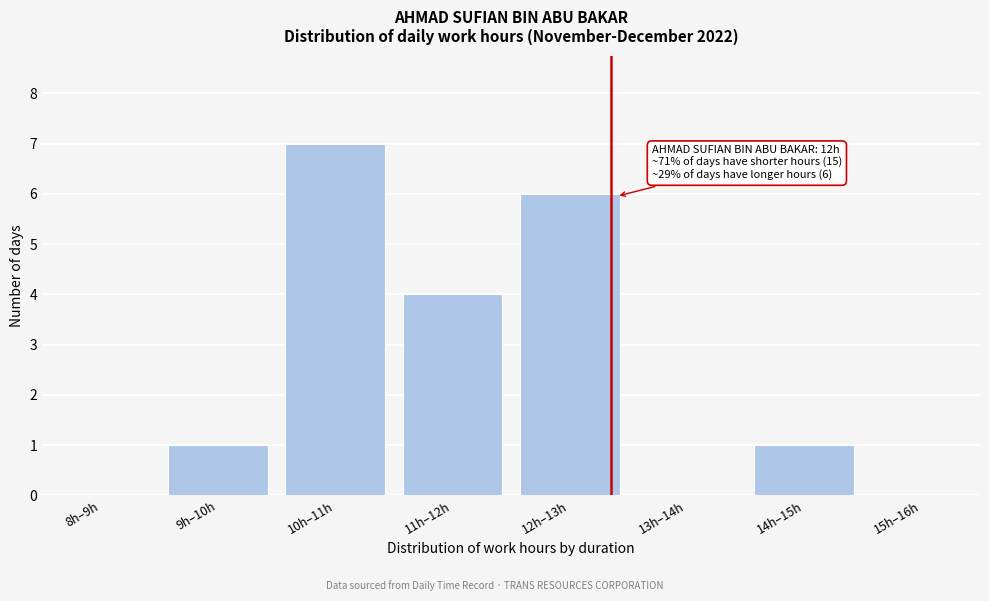

Reading left to right, transcribe all the data shown in this chart.

8h–9h=0	9h–10h=1	10h–11h=7	11h–12h=4	12h–13h=6	13h–14h=0	14h–15h=1	15h–16h=0